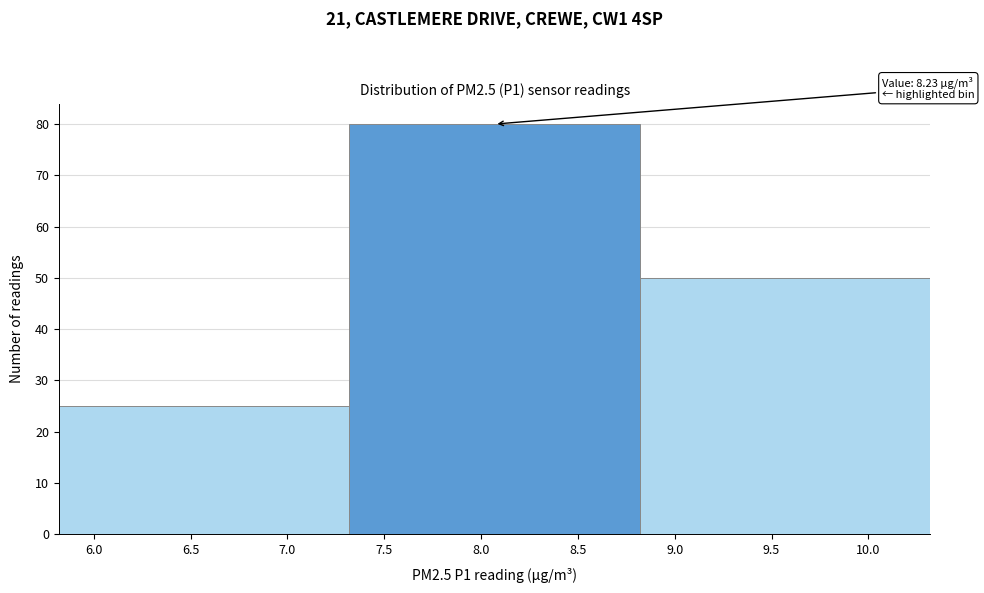

Over which range of the x-axis is the bar tallest?

7.32 to 8.82